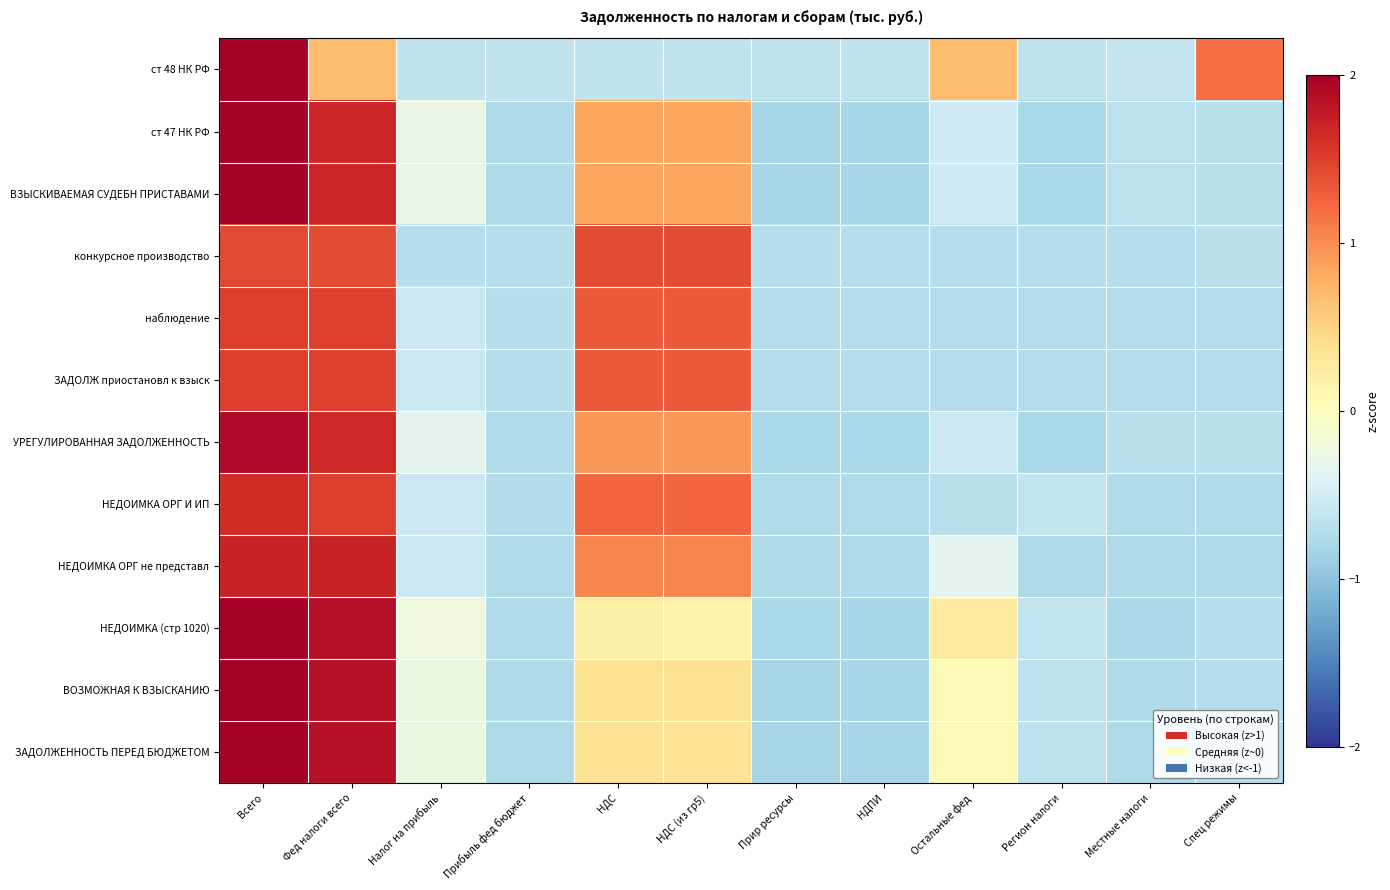

What is the difference between the second highest and second lowest values in the ВЗЫСКИВАЕМАЯ СУДЕБН ПРИСТАВАМИ series?

2.5